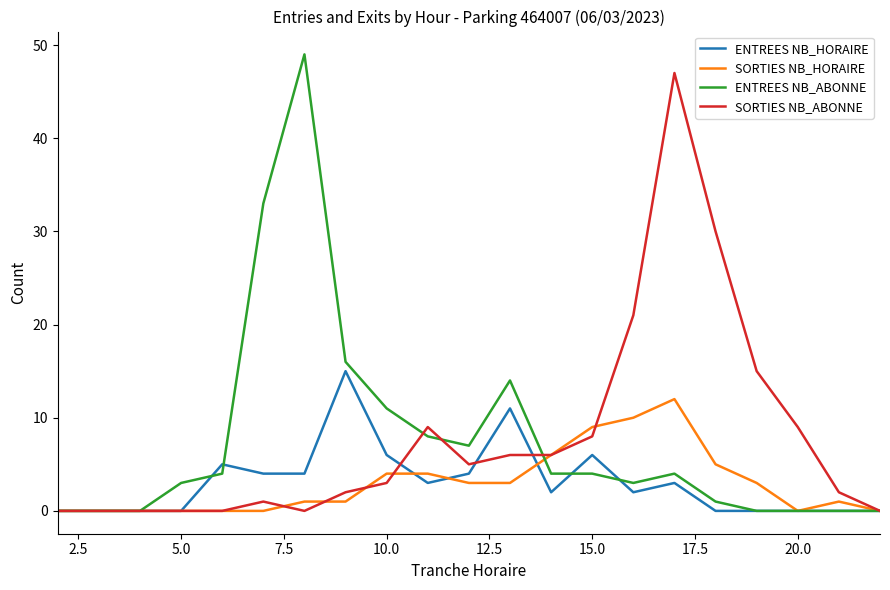

Does the chart have visible grid lines?

No